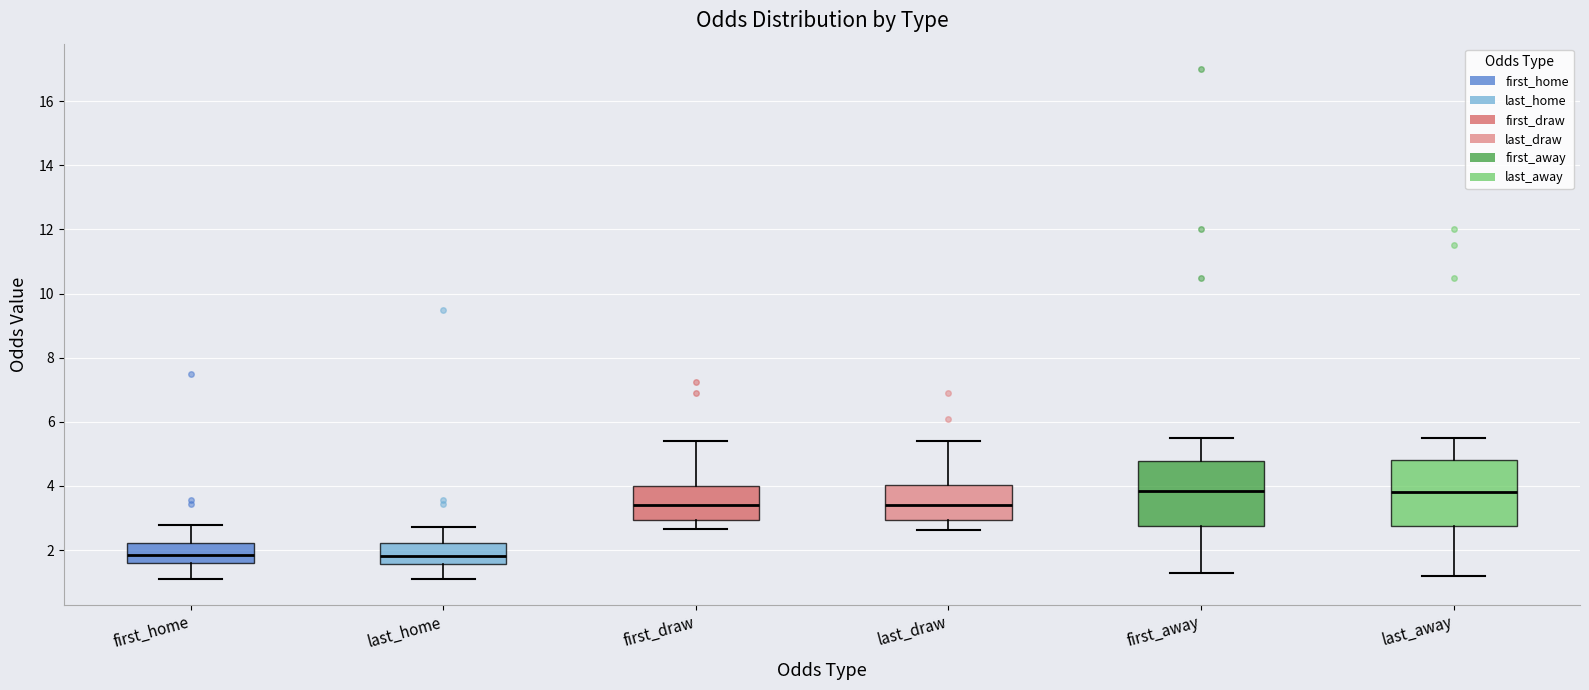

Where is the upper edge of the box for last_home on the y-axis? The values are not printed on the chart, so give them approximately, as read against the axis.

2.2